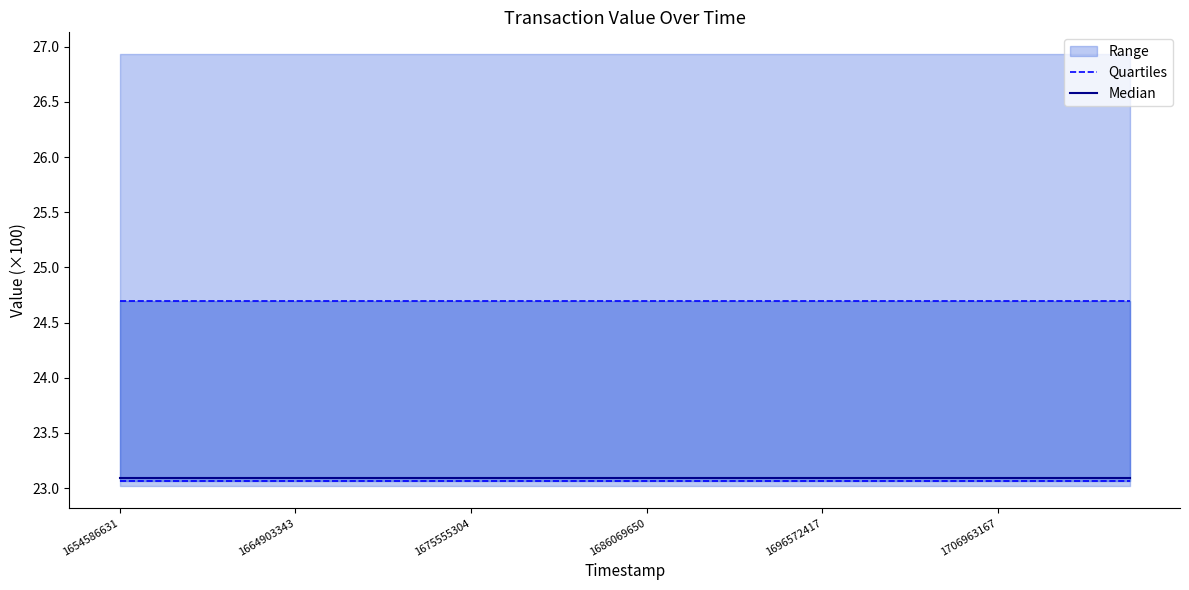

What is the difference between the highest and lowest values at 22?

1.6